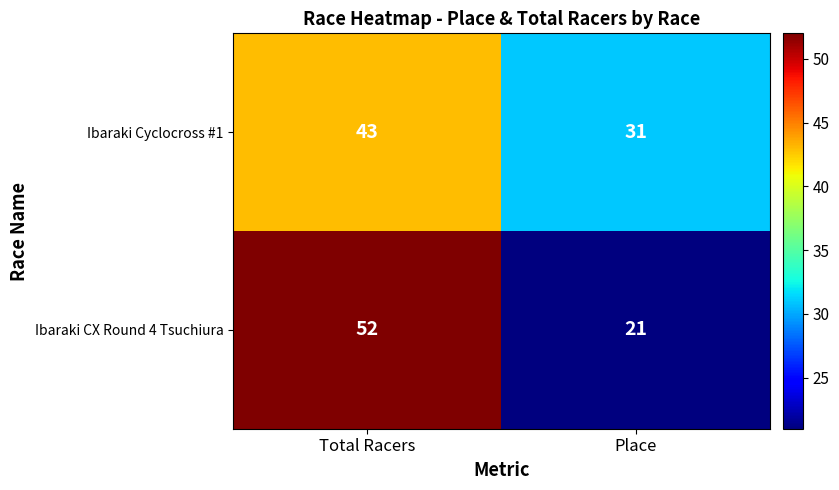

Which series has the largest range (max minus min)?

Ibaraki CX Round 4 Tsuchiura